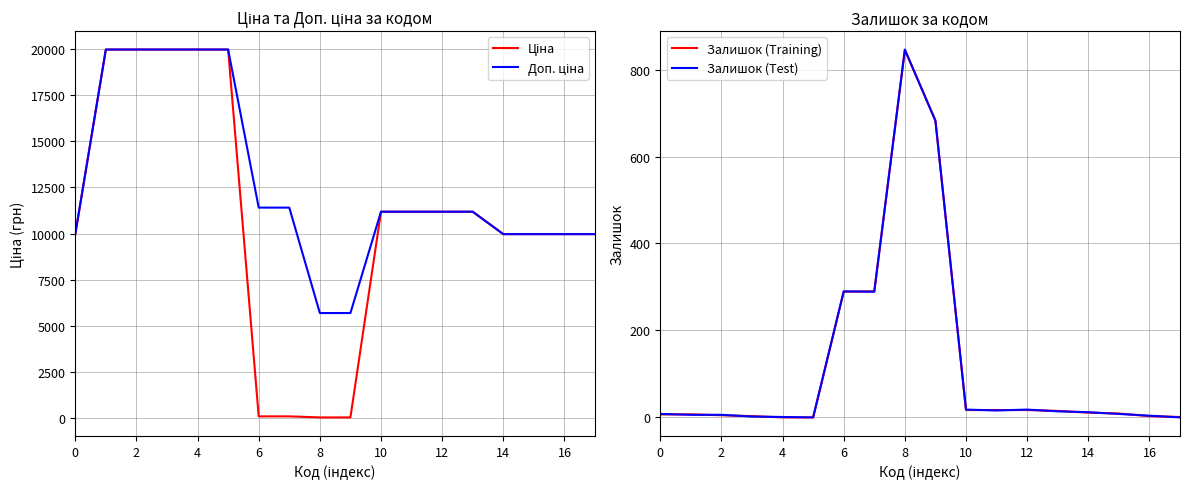

What is the value of the Залишок (Test) point at the 2nd from the left?

6.0